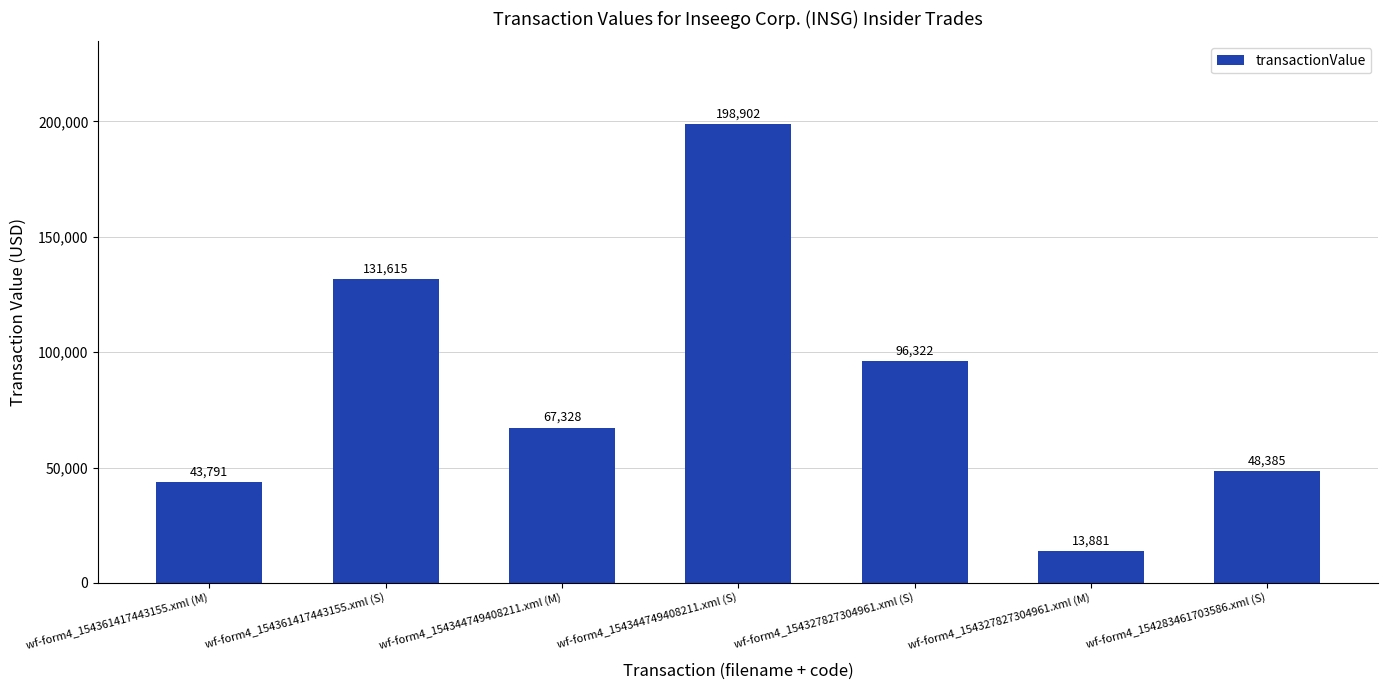

Reading left to right, what are all the values shown in this chart?

wf-form4_154361417443155.xml (M)=43791	wf-form4_154361417443155.xml (S)=131615	wf-form4_154344749408211.xml (M)=67328	wf-form4_154344749408211.xml (S)=198902	wf-form4_154327827304961.xml (S)=96322	wf-form4_154327827304961.xml (M)=13881	wf-form4_154283461703586.xml (S)=48385